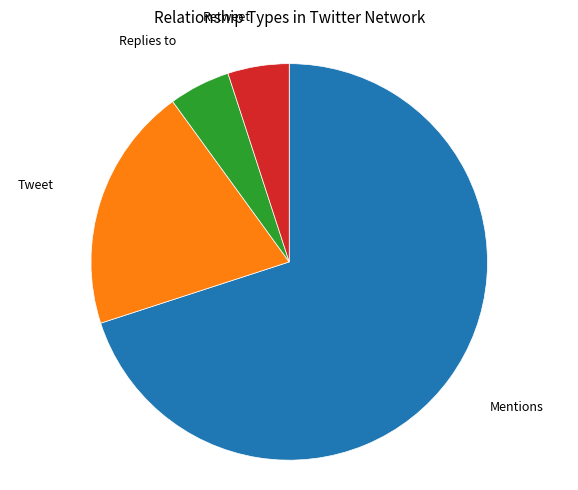

Is there any slice that represents more than half of the pie?

Yes